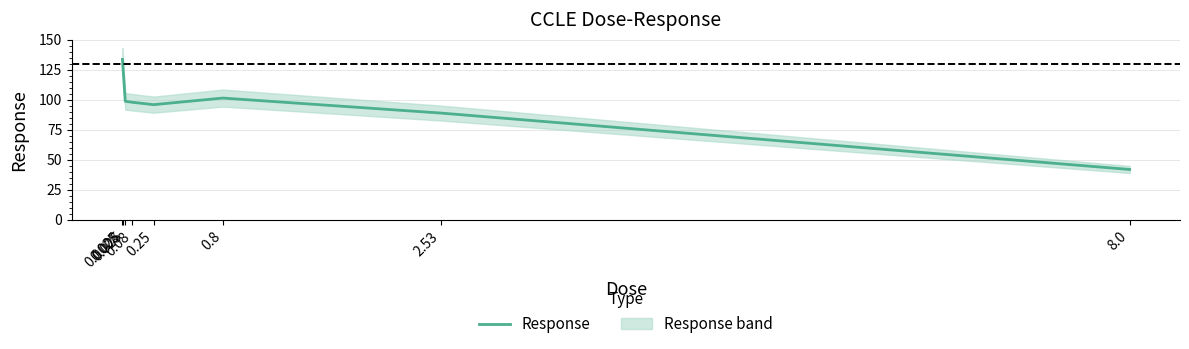

True or false: the data shows 101.5 at 0.8.

True